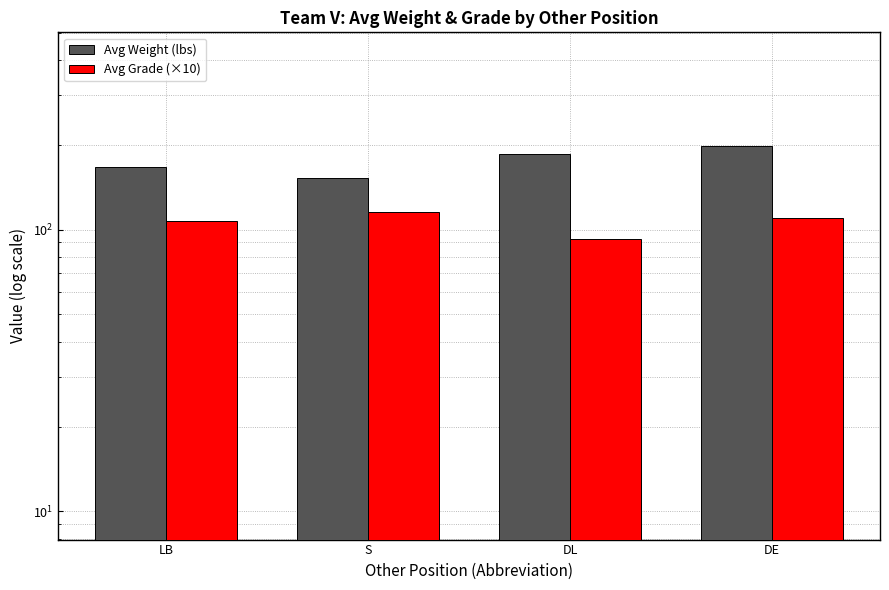

What is the sum of the Avg Grade (×10) values at DL and DE?

202.5